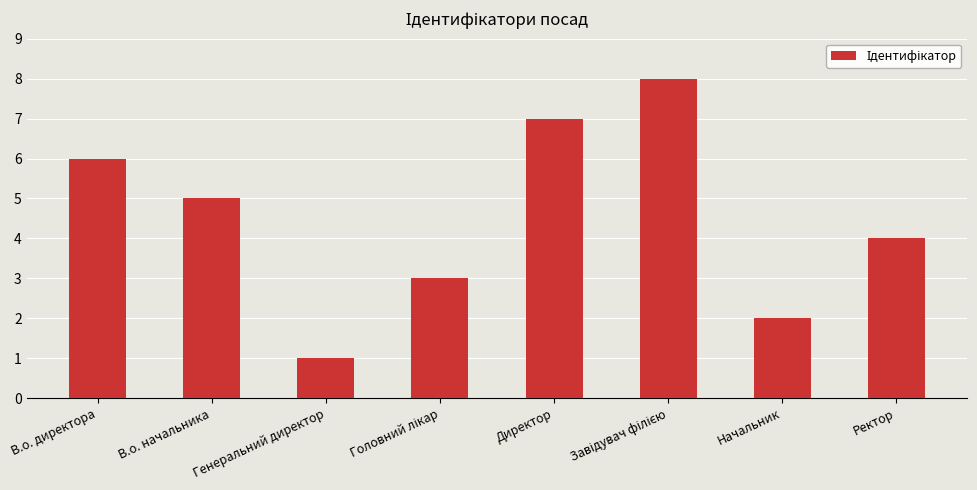

The chart shows a value of 1 at Генеральний директор. True or false?

True